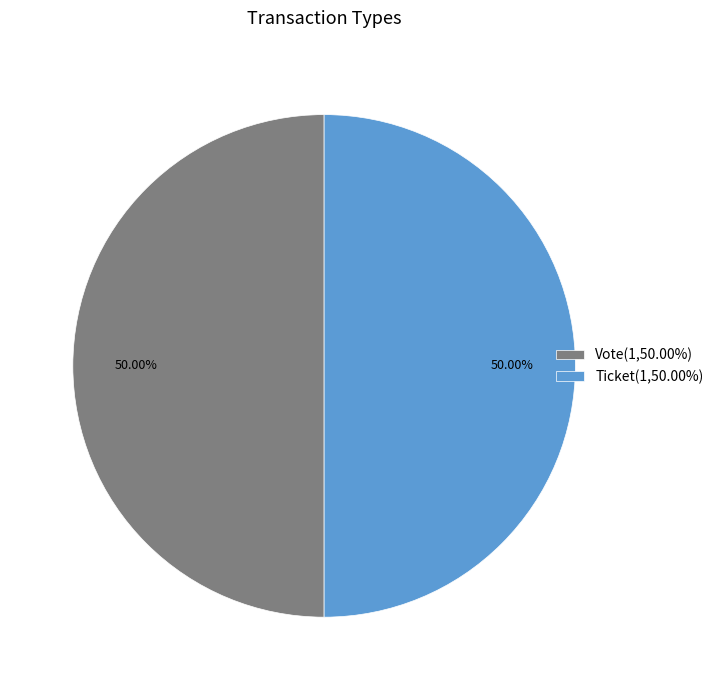

Count the number of slices in the pie.

2